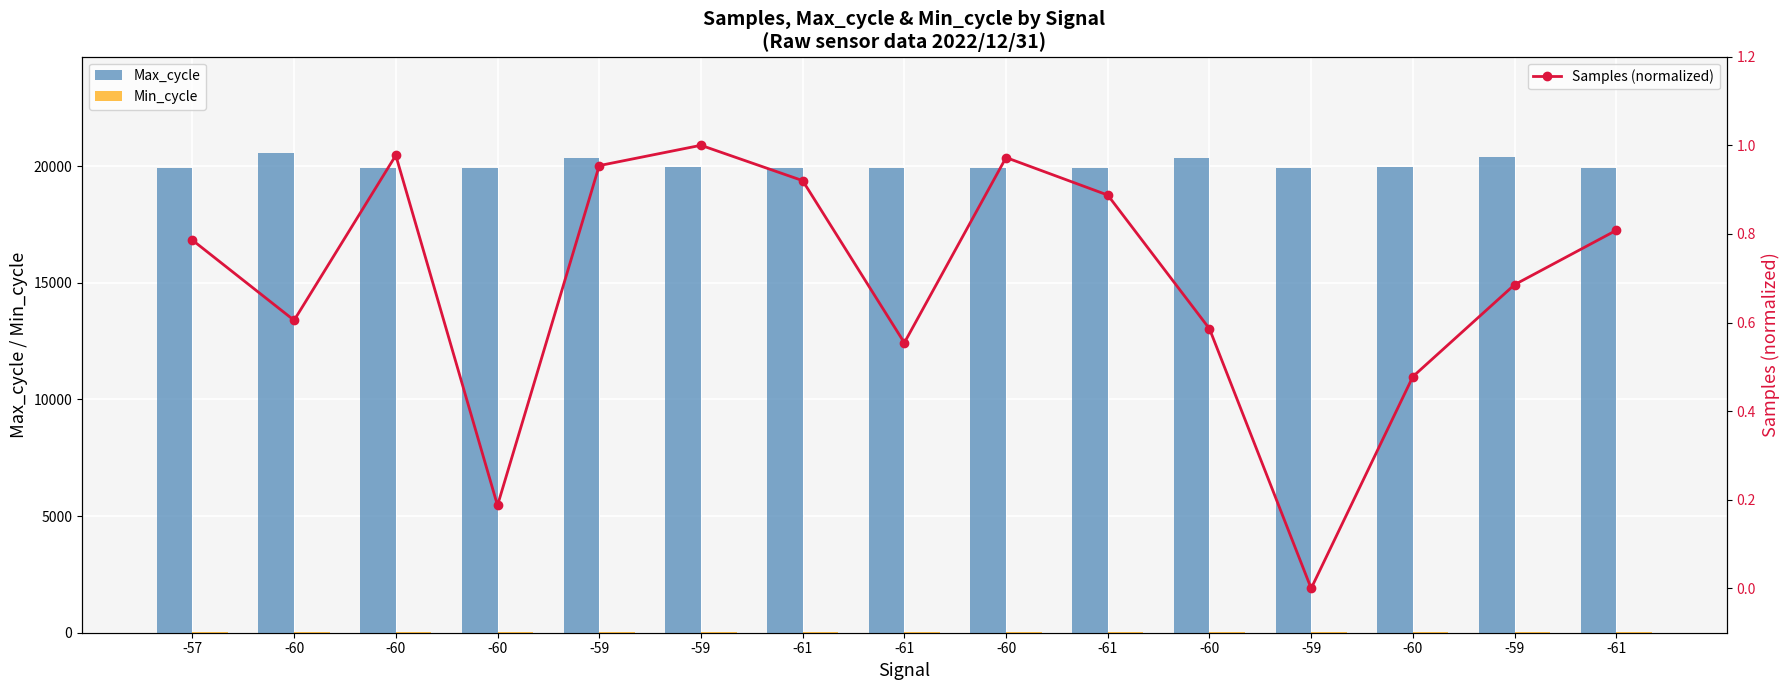

Reading left to right, extract all data points from this chart.

Max_cycle: -57=19919.0	-60=20580.0	-60=19939.0	-60=19921.0	-59=20339.0	-59=19959.0	-61=19931.0	-61=19925.0	-60=19931.0	-61=19932.0	-60=20361.0	-59=19932.0	-60=19967.0	-59=20386.0	-61=19935.0
Min_cycle: -57=28.0	-60=28.0	-60=28.0	-60=28.0	-59=28.0	-59=28.0	-61=28.0	-61=28.0	-60=28.0	-61=28.0	-60=28.0	-59=28.0	-60=28.0	-59=28.0	-61=28.0
Samples (normalized): -57=0.8	-60=0.6	-60=1.0	-60=0.2	-59=1.0	-59=1.0	-61=0.9	-61=0.6	-60=1.0	-61=0.9	-60=0.6	-59=0.0	-60=0.5	-59=0.7	-61=0.8